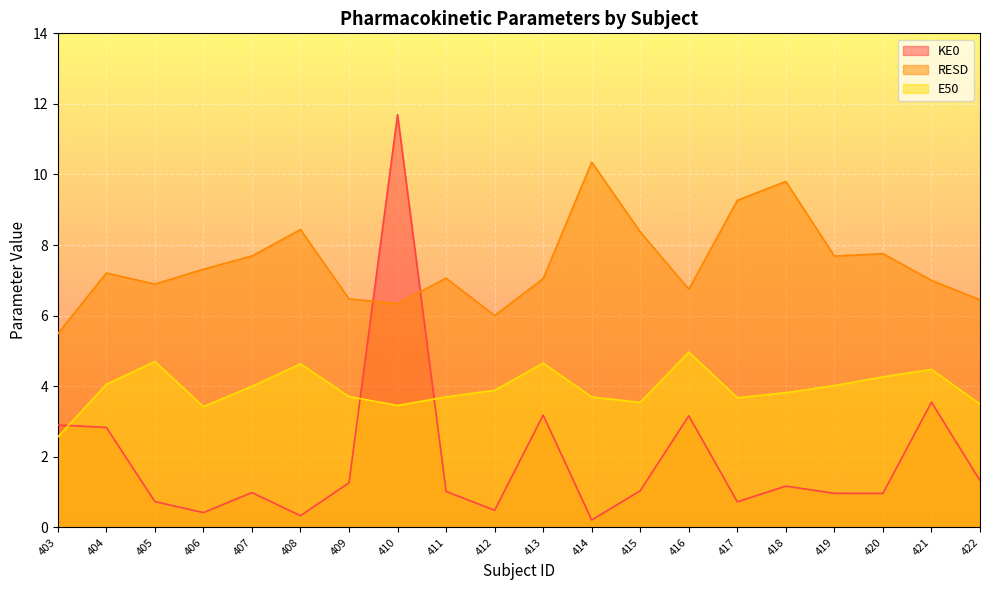

Which has a higher value, 411 or 406?

411